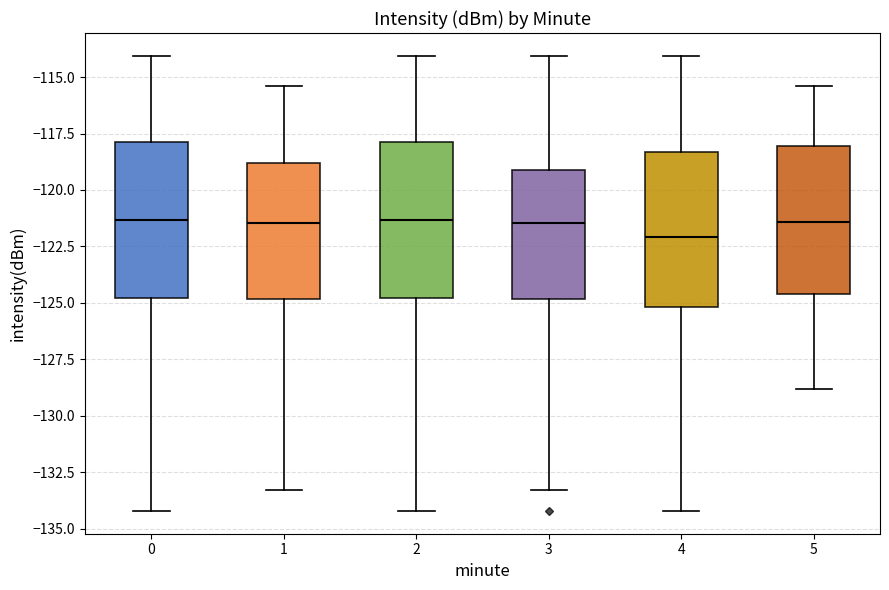

Where does the lower whisker of the box at x = 0 end on the y-axis? The values are not printed on the chart, so give them approximately, as read against the axis.

-134.0